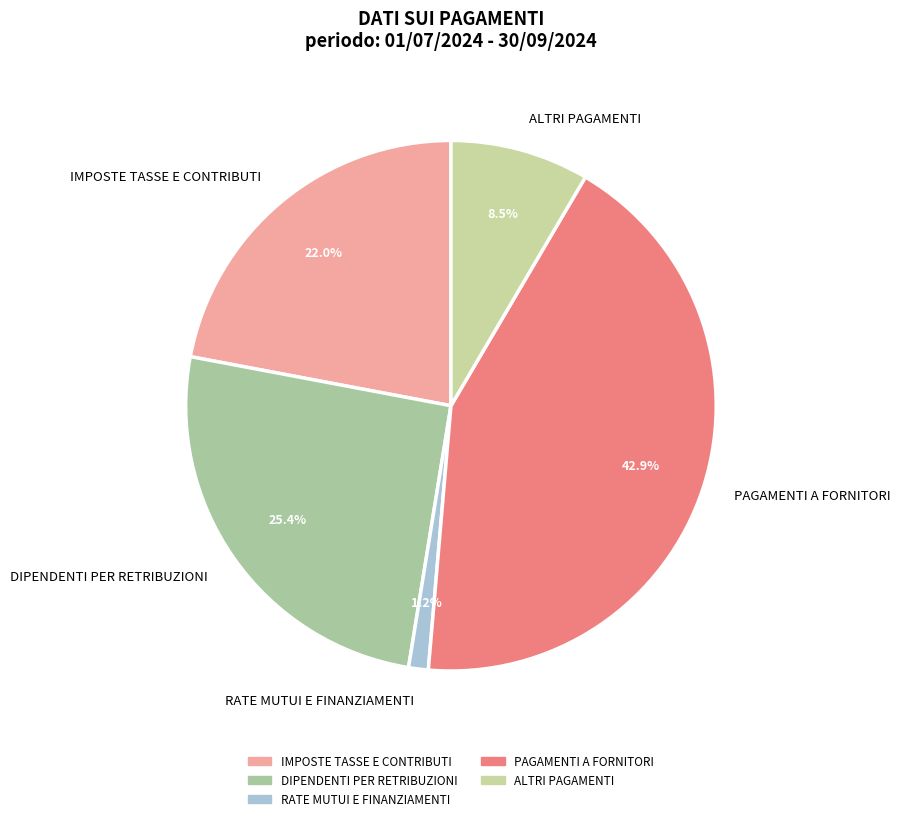

How much of the chart is everything except DIPENDENTI PER RETRIBUZIONI?

74.6%